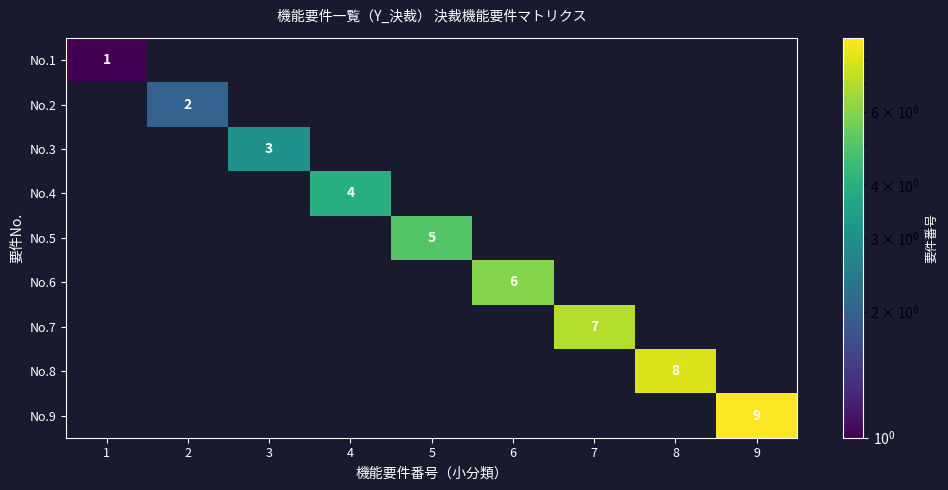

At how many categories does at least one series exceed 5?

4